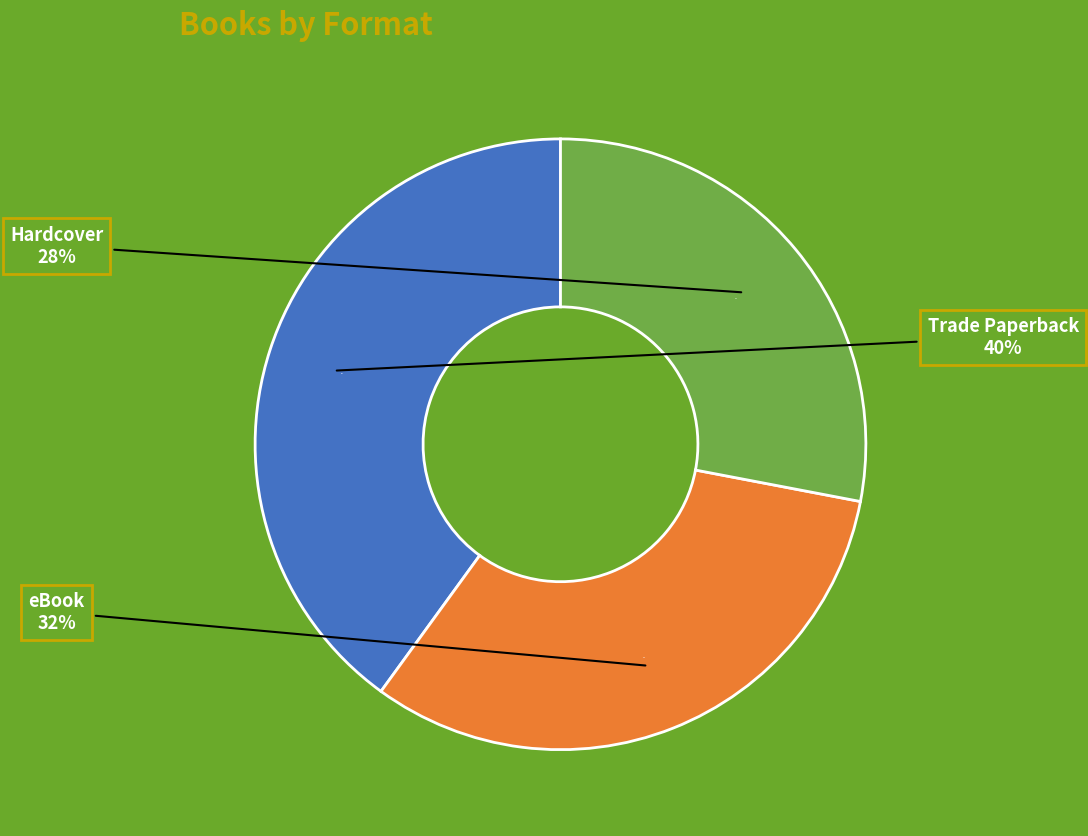

The eBook slice represents 32% of the pie. True or false?

True